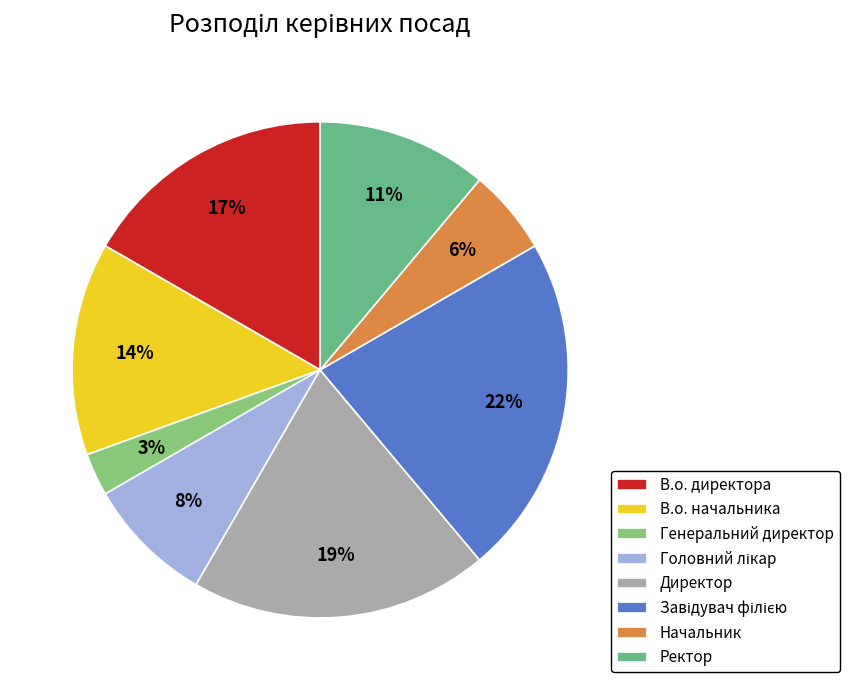

Is the sum of Начальник and Головний лікар greater than half?

No